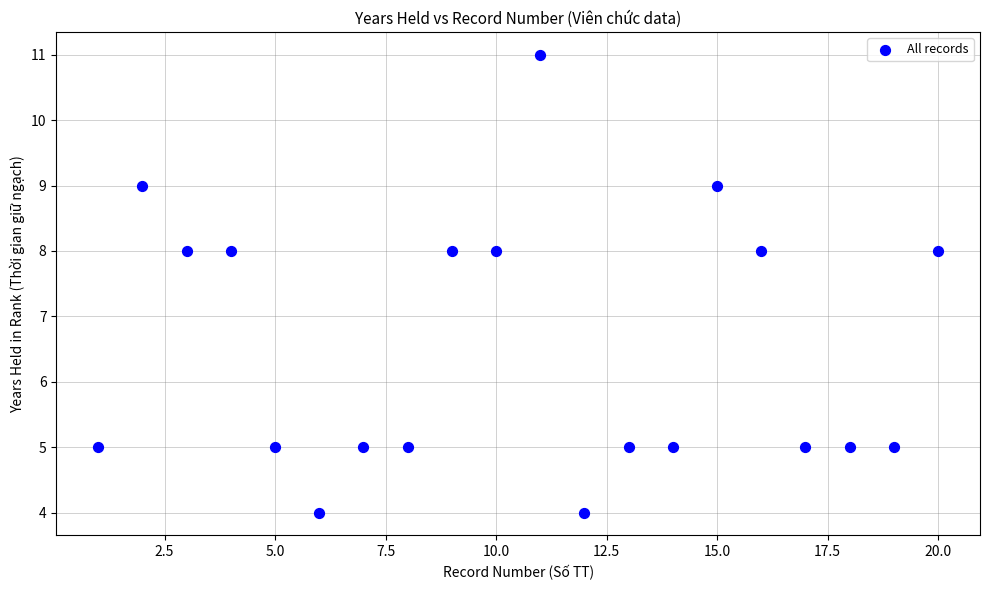

What is the range of Y values (max minus min)?

7